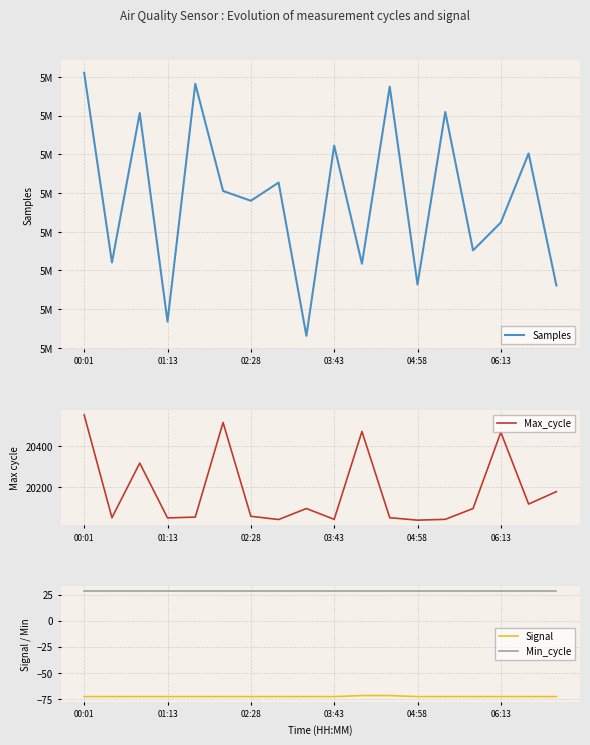

Which series has the largest range (max minus min)?

Samples